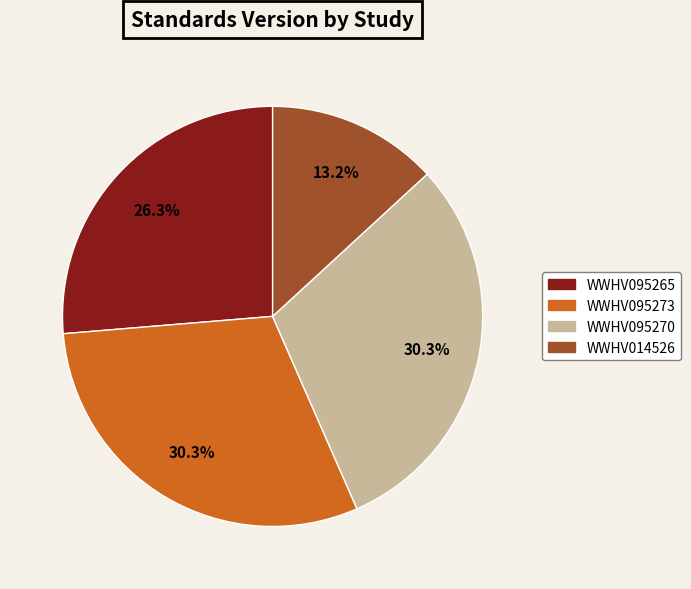

What percentage do WWHV014526 and WWHV095265 together represent?

39.5%